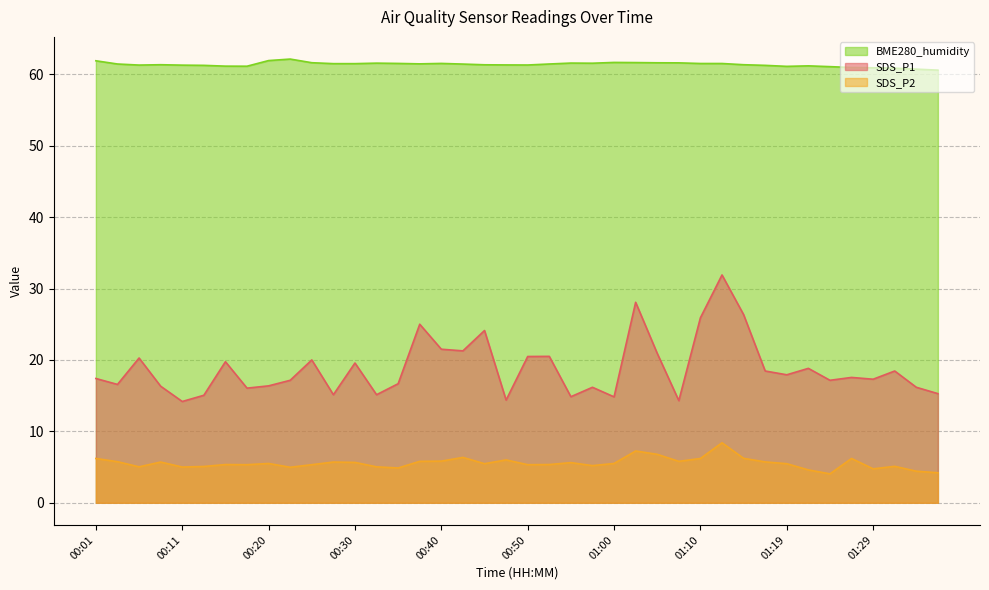

Reading right to left, list all the values displayed in this chart.

SDS_P1: 01:36=15.3	01:34=16.2	01:32=18.4	01:29=17.3	01:27=17.6	01:24=17.1	01:22=18.8	01:19=17.9	01:17=18.4	01:14=26.4	01:12=31.9	01:10=25.9	01:07=14.3	01:05=20.9	01:02=28.1	01:00=14.8	00:57=16.2	00:55=14.8	00:52=20.5	00:50=20.5	00:47=14.4	00:45=24.1	00:43=21.3	00:40=21.5	00:38=25.0	00:35=16.7	00:33=15.1	00:30=19.6	00:28=15.1	00:25=20.0	00:23=17.1	00:20=16.4	00:18=16.1	00:16=19.8	00:13=15.1	00:11=14.2	00:08=16.3	00:06=20.3	00:03=16.6	00:01=17.4
SDS_P2: 01:36=4.2	01:34=4.4	01:32=5.1	01:29=4.8	01:27=6.2	01:24=4.0	01:22=4.6	01:19=5.5	01:17=5.7	01:14=6.2	01:12=8.4	01:10=6.2	01:07=5.8	01:05=6.8	01:02=7.2	01:00=5.5	00:57=5.2	00:55=5.6	00:52=5.3	00:50=5.3	00:47=6.0	00:45=5.5	00:43=6.3	00:40=5.8	00:38=5.8	00:35=4.9	00:33=5.0	00:30=5.7	00:28=5.7	00:25=5.3	00:23=5.0	00:20=5.5	00:18=5.3	00:16=5.3	00:13=5.1	00:11=5.0	00:08=5.7	00:06=5.0	00:03=5.8	00:01=6.2
BME280_humidity: 01:36=60.6	01:34=60.7	01:32=60.9	01:29=60.9	01:27=61.0	01:24=61.1	01:22=61.2	01:19=61.1	01:17=61.2	01:14=61.3	01:12=61.5	01:10=61.5	01:07=61.6	01:05=61.6	01:02=61.6	01:00=61.7	00:57=61.5	00:55=61.6	00:52=61.4	00:50=61.3	00:47=61.3	00:45=61.3	00:43=61.4	00:40=61.5	00:38=61.5	00:35=61.5	00:33=61.6	00:30=61.5	00:28=61.5	00:25=61.6	00:23=62.1	00:20=61.9	00:18=61.1	00:16=61.1	00:13=61.2	00:11=61.3	00:08=61.3	00:06=61.3	00:03=61.4	00:01=61.9